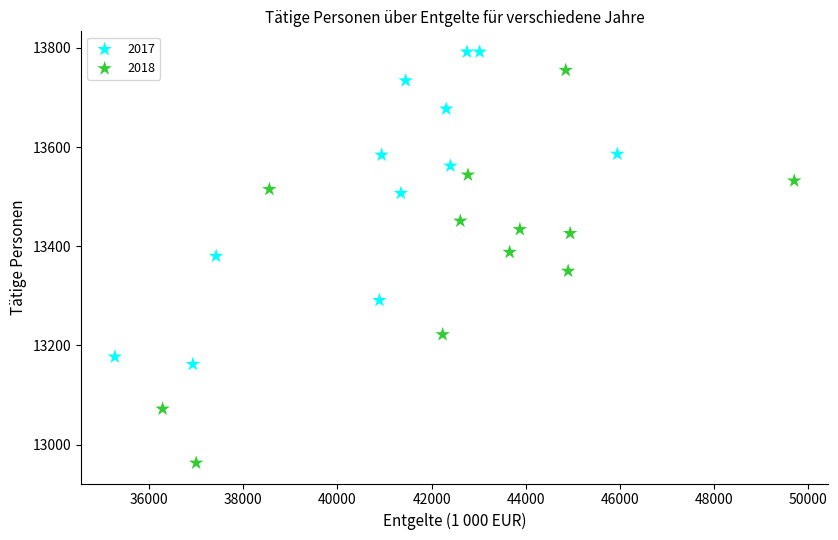

Which series reaches the minimum Y coordinate?

2018